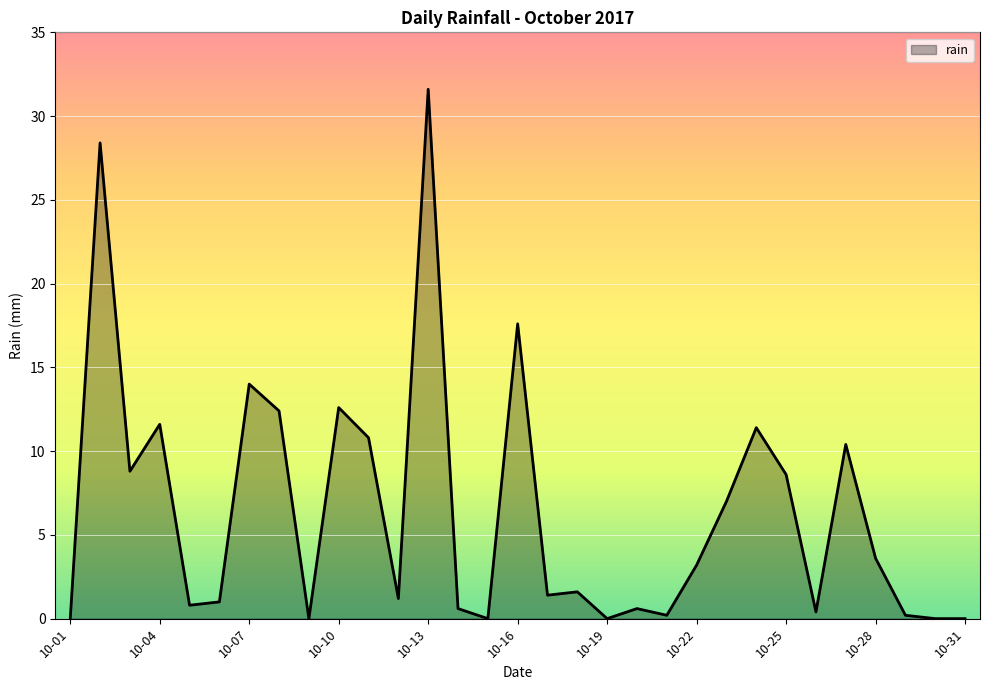

What is the difference between the maximum and minimum values?

31.6